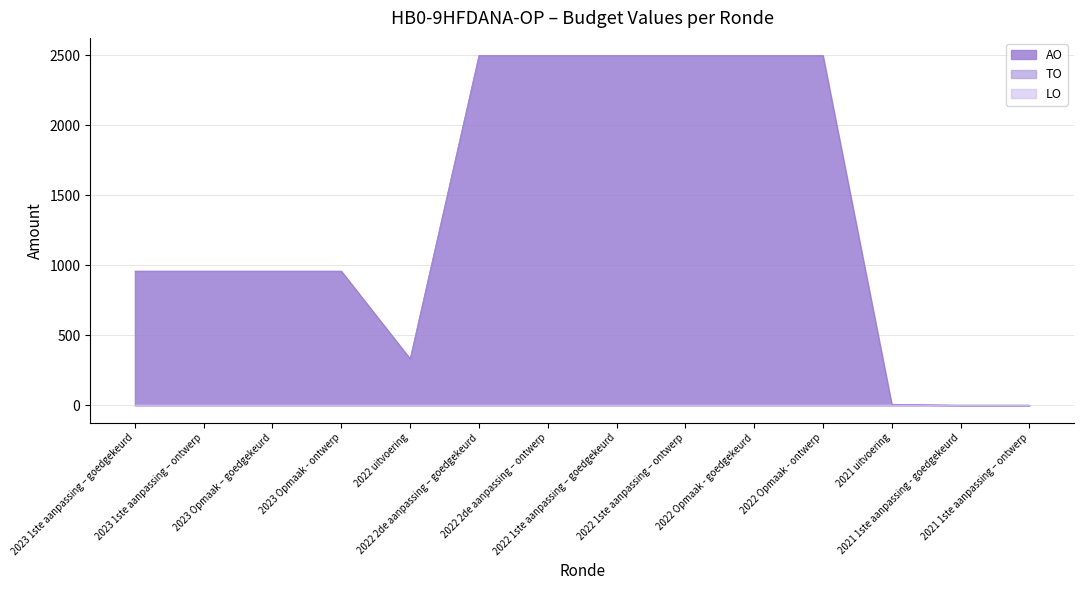

True or false: LO has more than 0 interior local peaks.

False